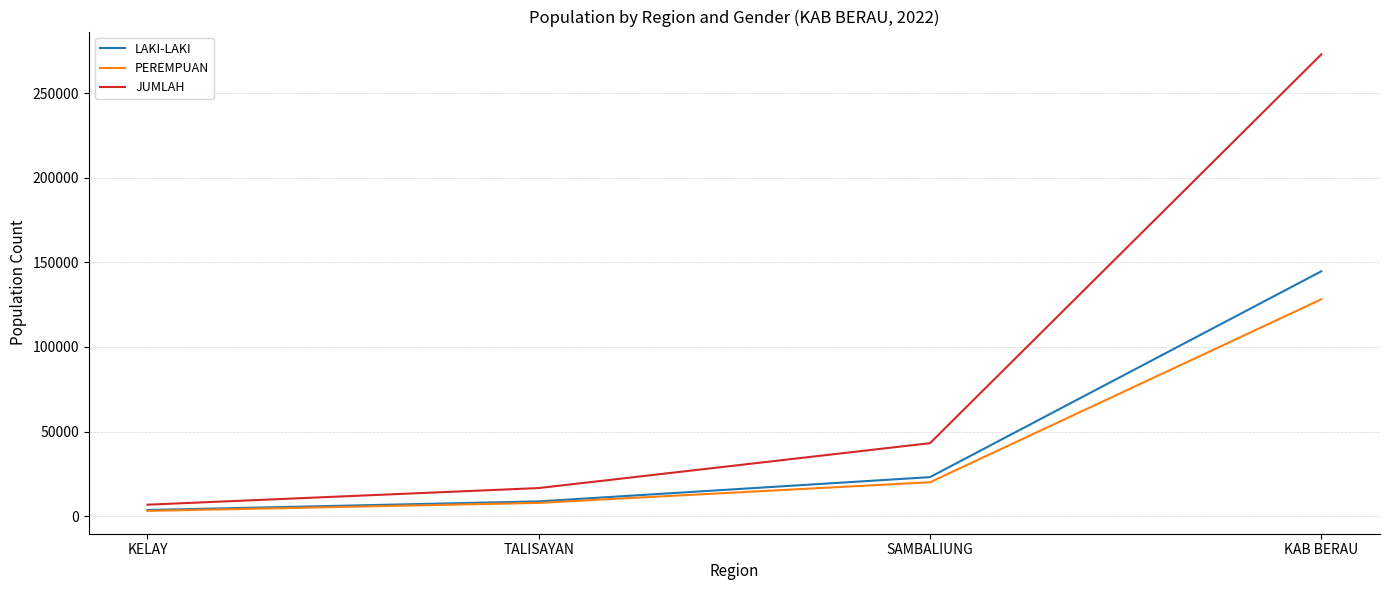

The value of PEREMPUAN at TALISAYAN is 7884. True or false?

True